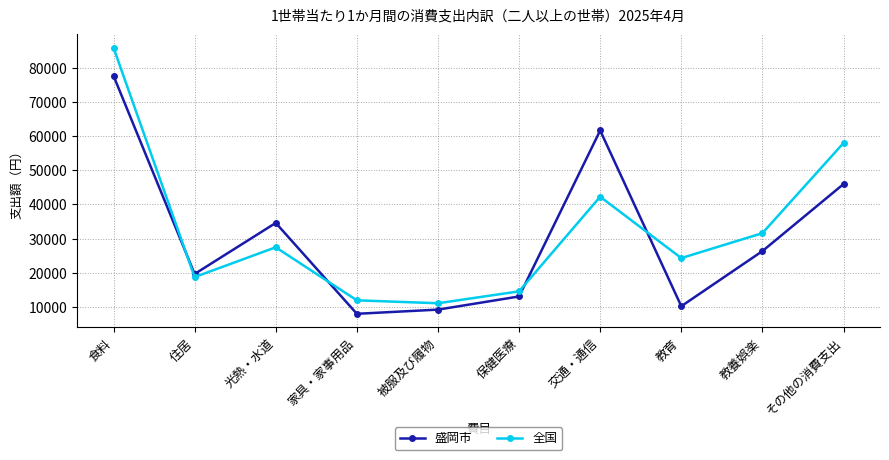

What is the maximum value for 盛岡市?

77730